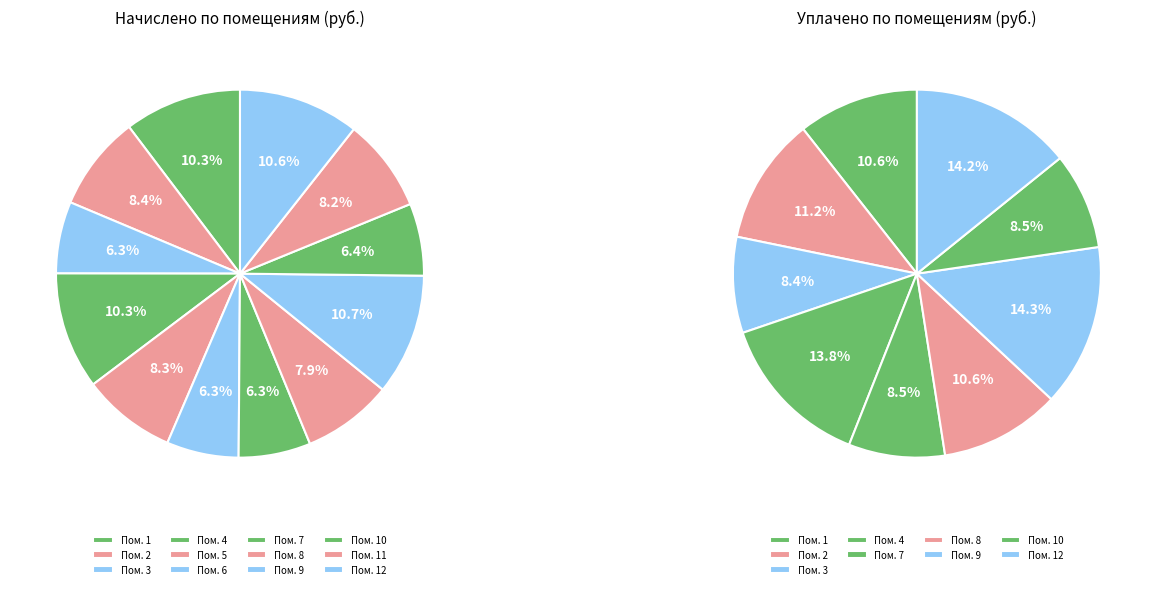

Which slice is the largest?

9